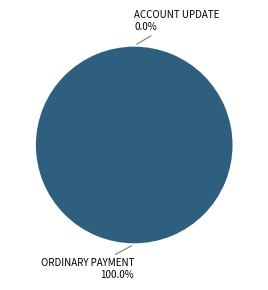

Is there any slice that represents more than half of the pie?

Yes